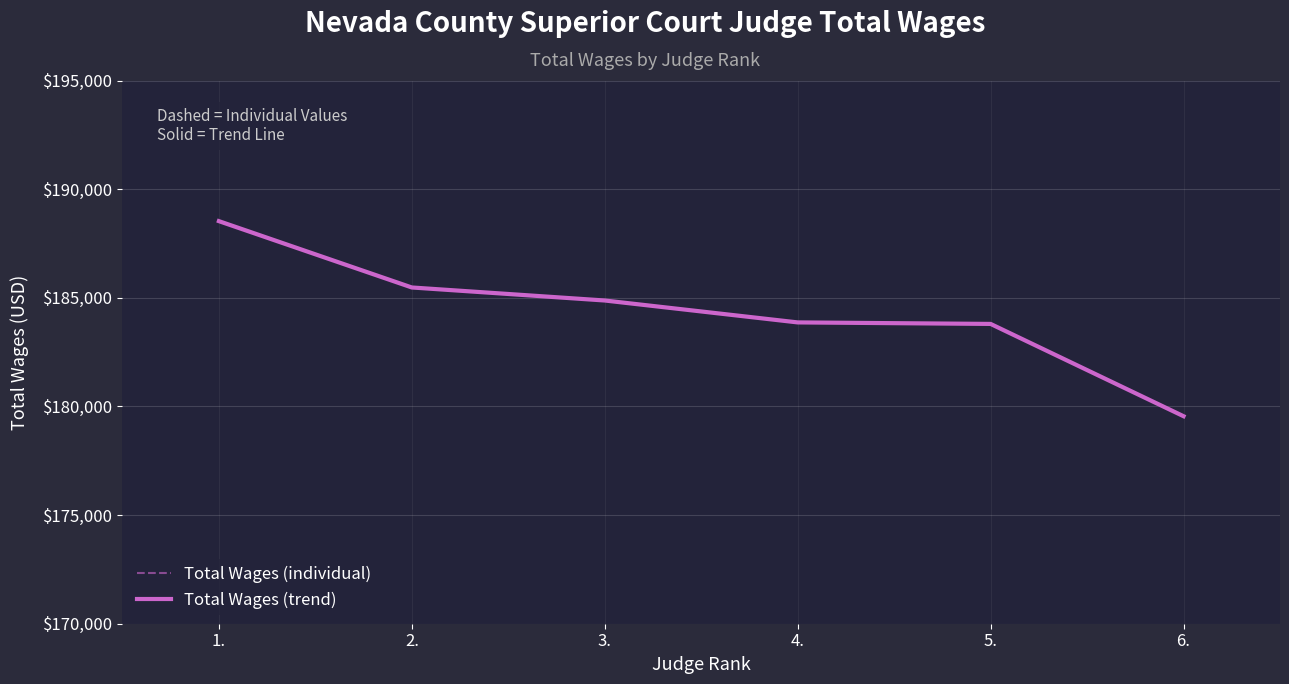

True or false: Total Wages (individual) and Total Wages (trend) cross at least once.

False